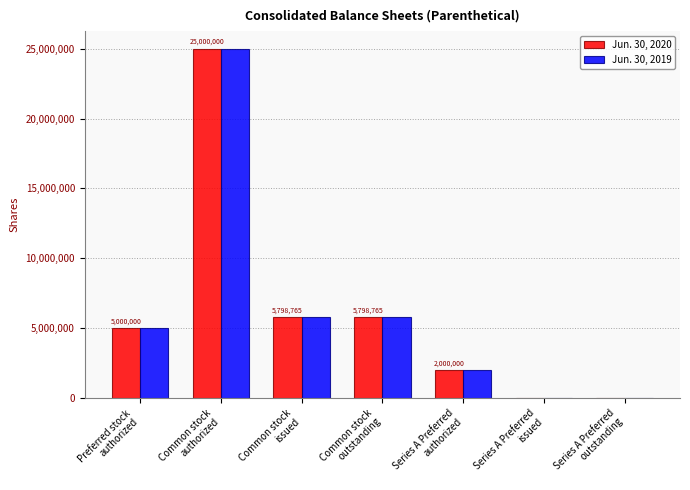

What is the greatest value displayed?

25000000